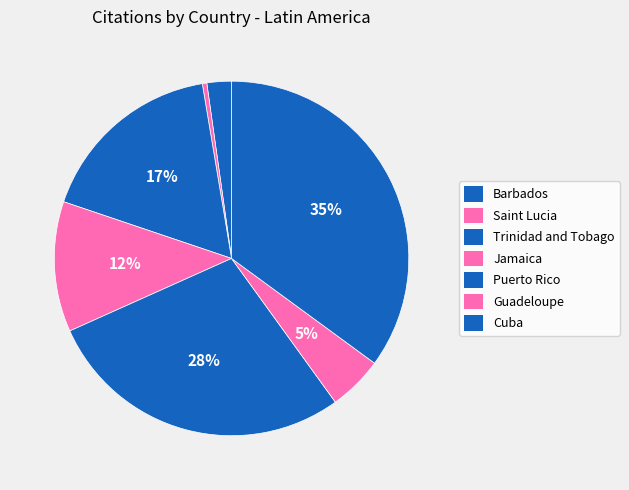

To the nearest percent, what is the difference between the largest and smallest slice percentages?

35%